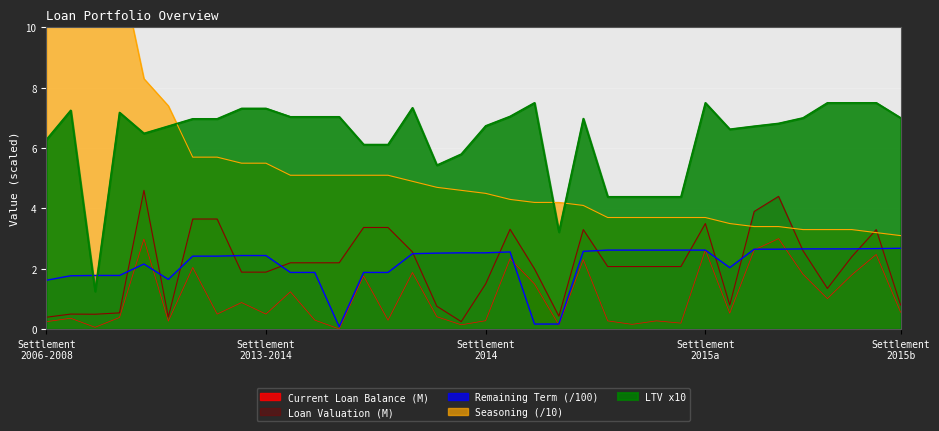

What is the sum of the Current Loan Balance values at 2015-08 and 2008-03?

2.2